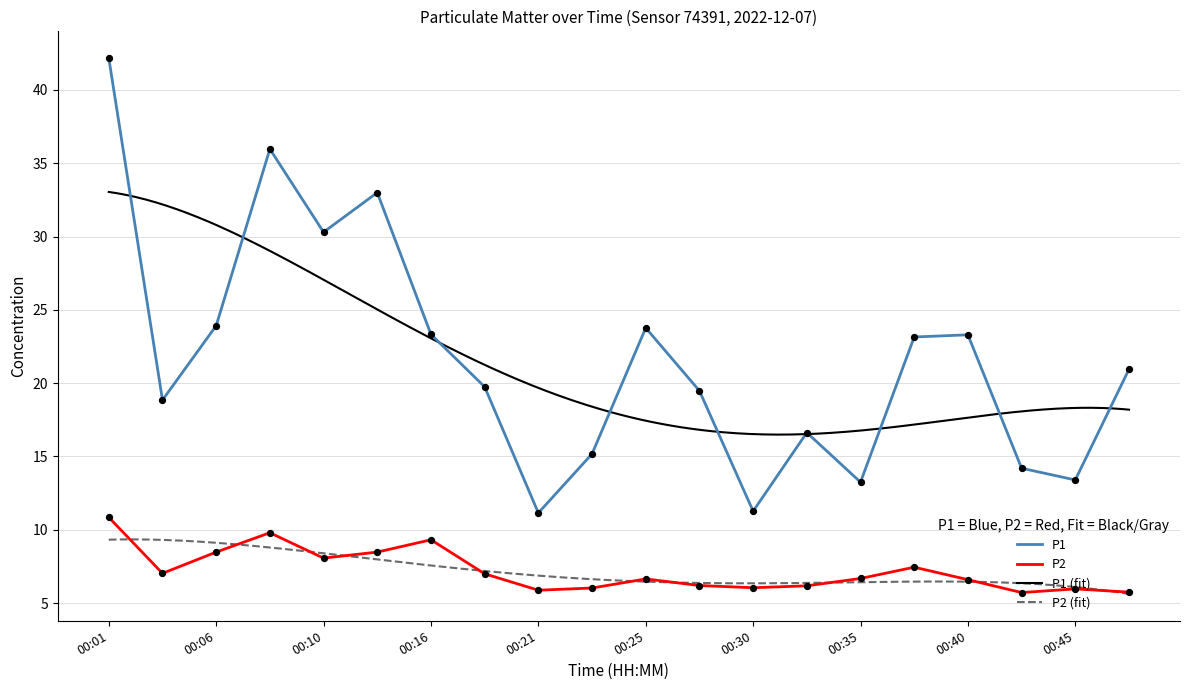

What is the total value across all series at 00:42?

19.9